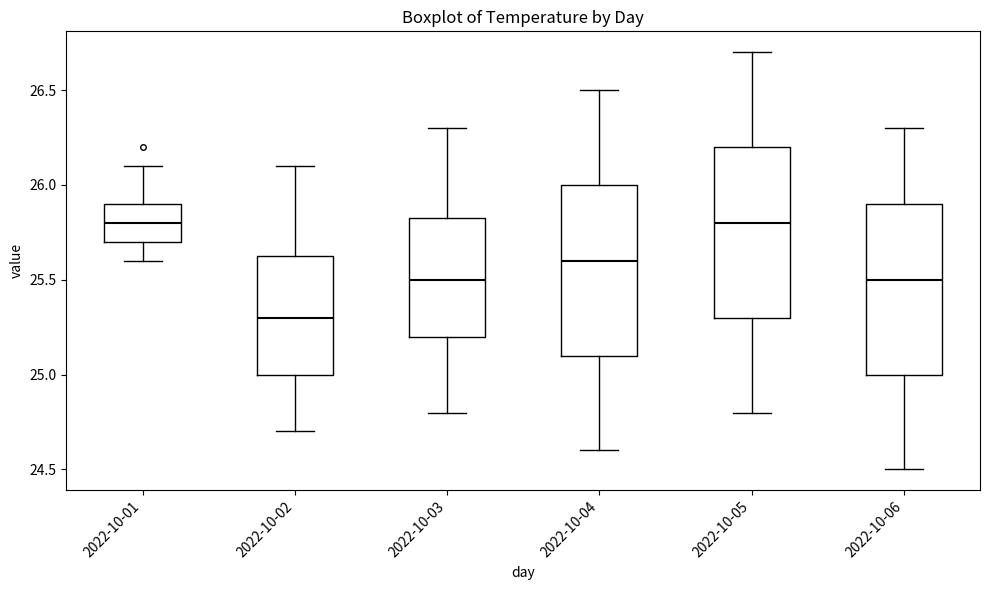

Where is the lower edge of the box for 2022-10-03 on the y-axis? The values are not printed on the chart, so give them approximately, as read against the axis.

25.20